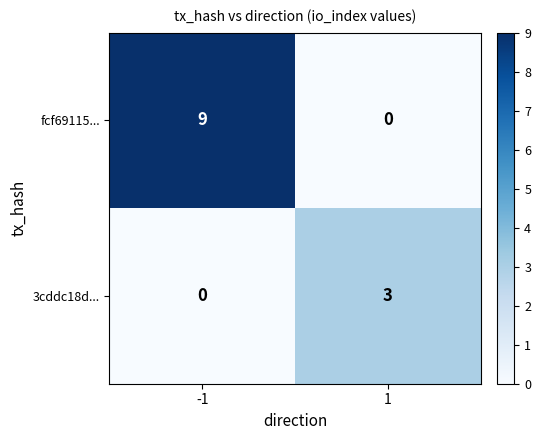

What is the highest value of the 3cddc18d... series?

3